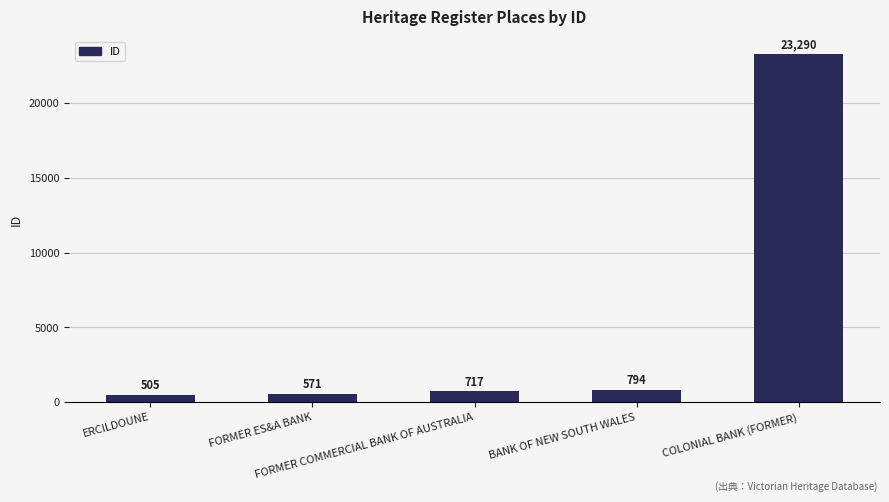

Between BANK OF NEW SOUTH WALES and COLONIAL BANK (FORMER), which is larger?

COLONIAL BANK (FORMER)